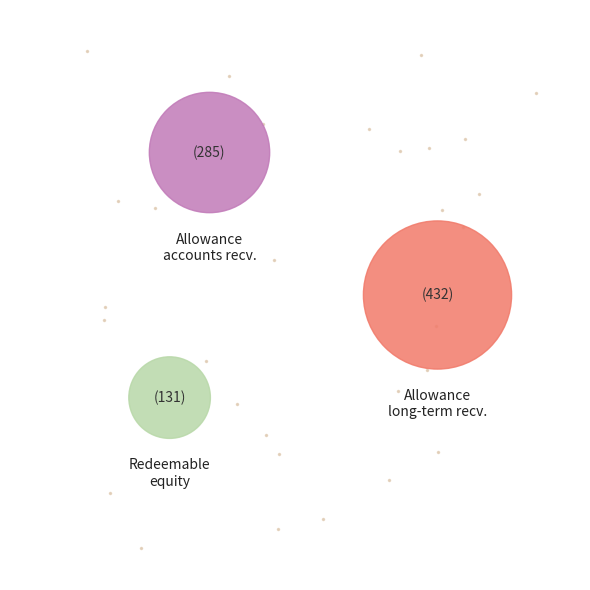

What is the change in value from Allowance for accounts and notes receivable to Allowance for long-term receivables?

+147